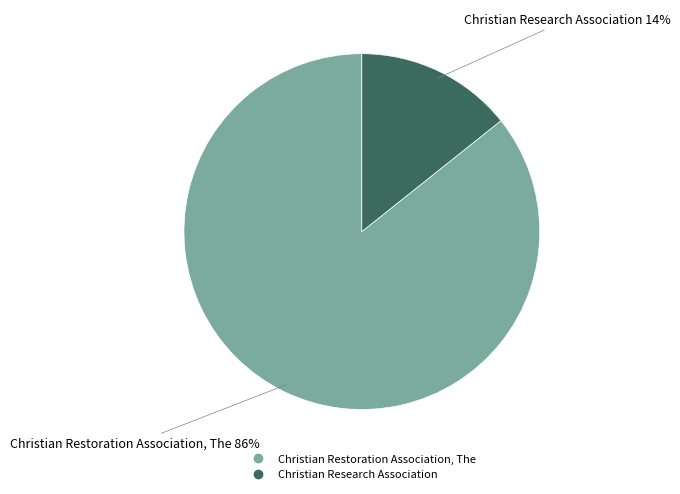

To the nearest percent, what is the combined percentage of Christian Restoration Association, The and Christian Research Association?

100%